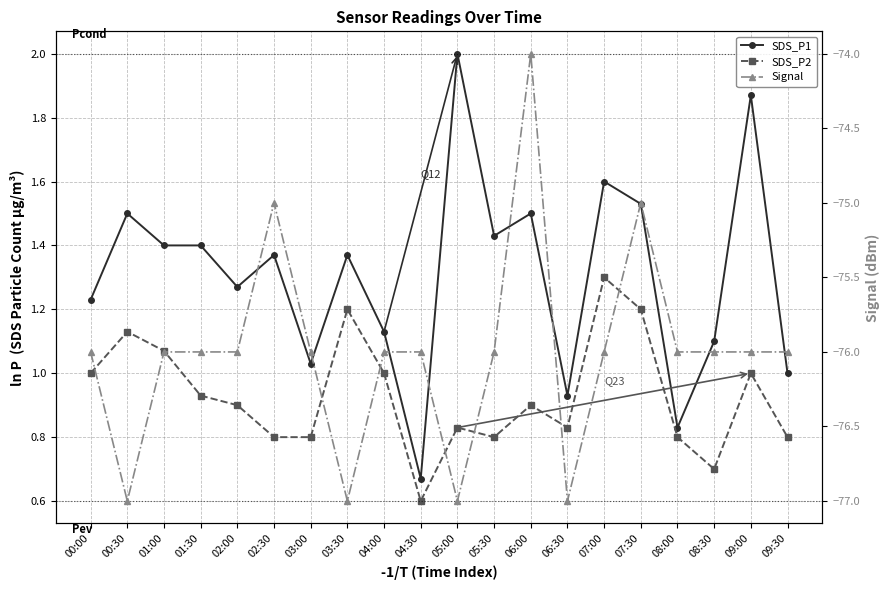

What is the value of the SDS_P2 point at the 4th from the left?

0.9